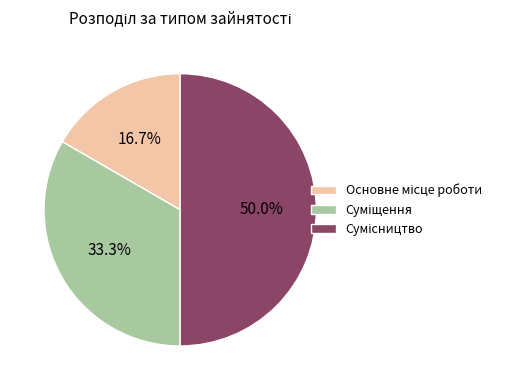

To the nearest percent, what is the average slice percentage?

33%